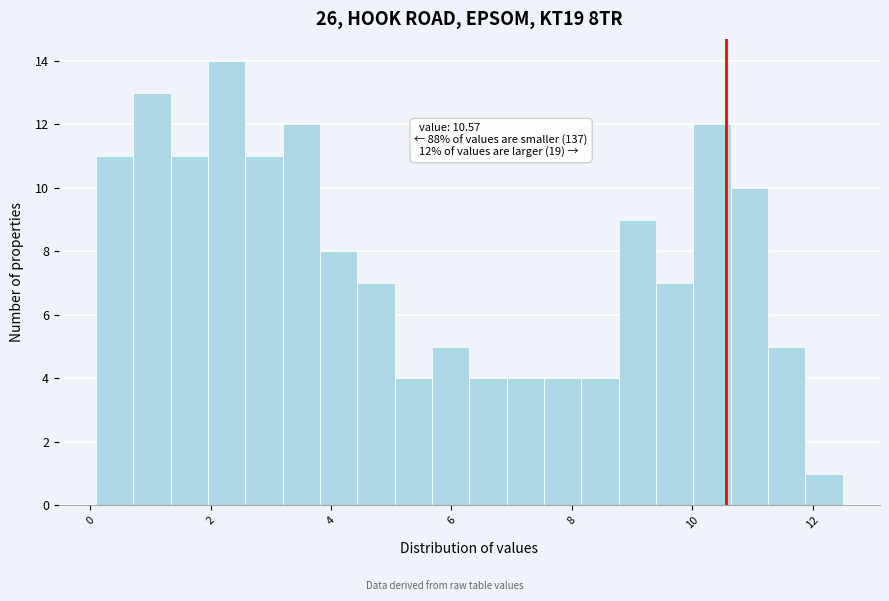

Around what value on the x-axis is the tallest bar? Give the approximate position of its centre, as read against the axis.

2.2